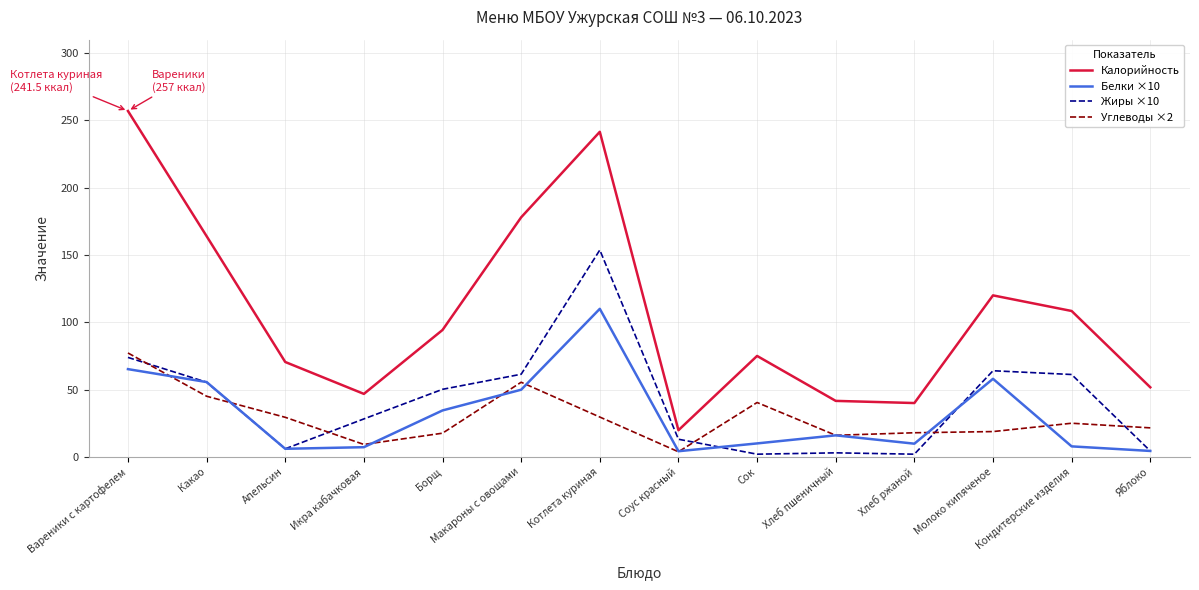

What is the average value of the Углеводы ×2 series?

29.1